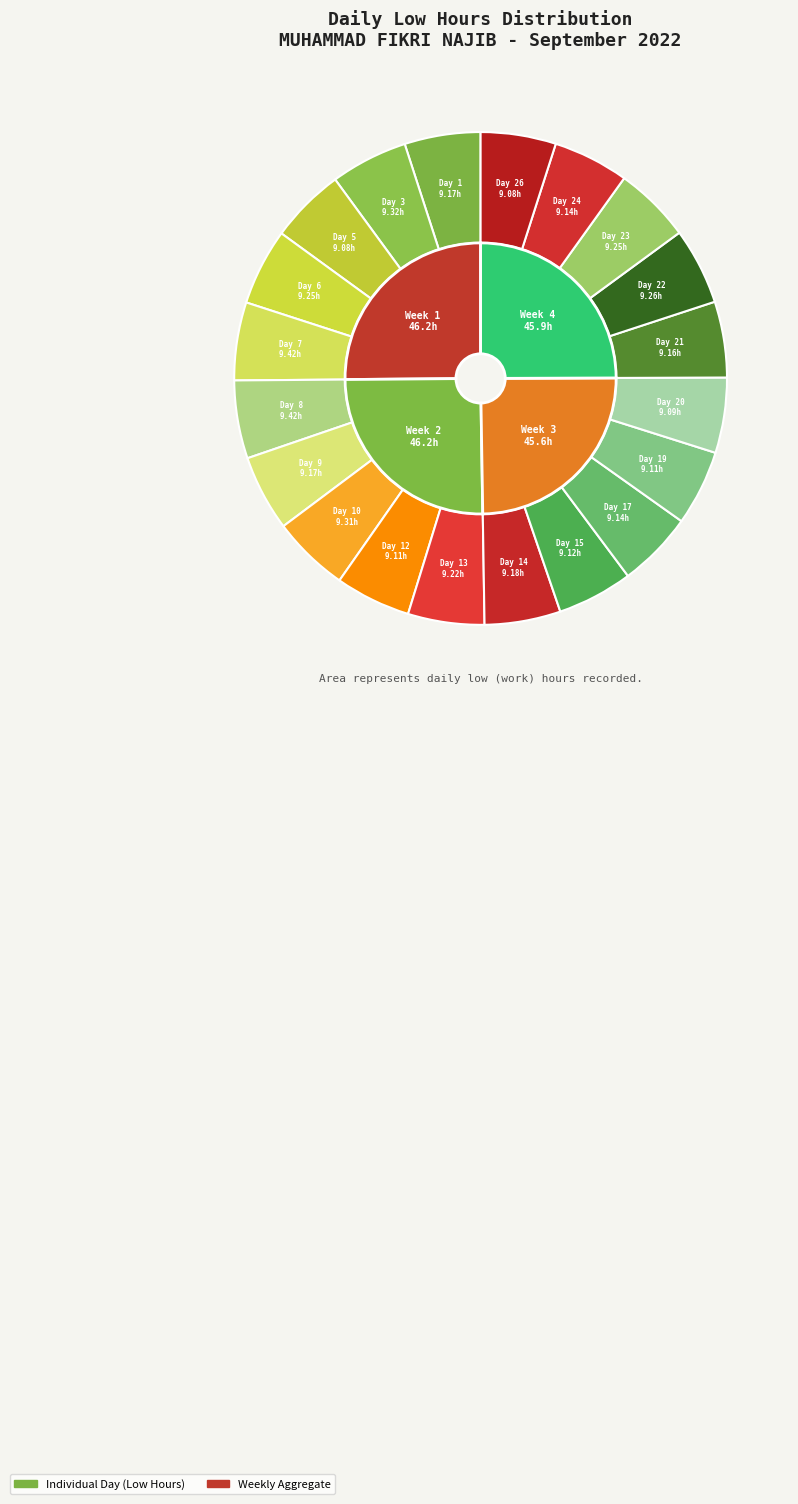

Which slice is the largest?

Day 7